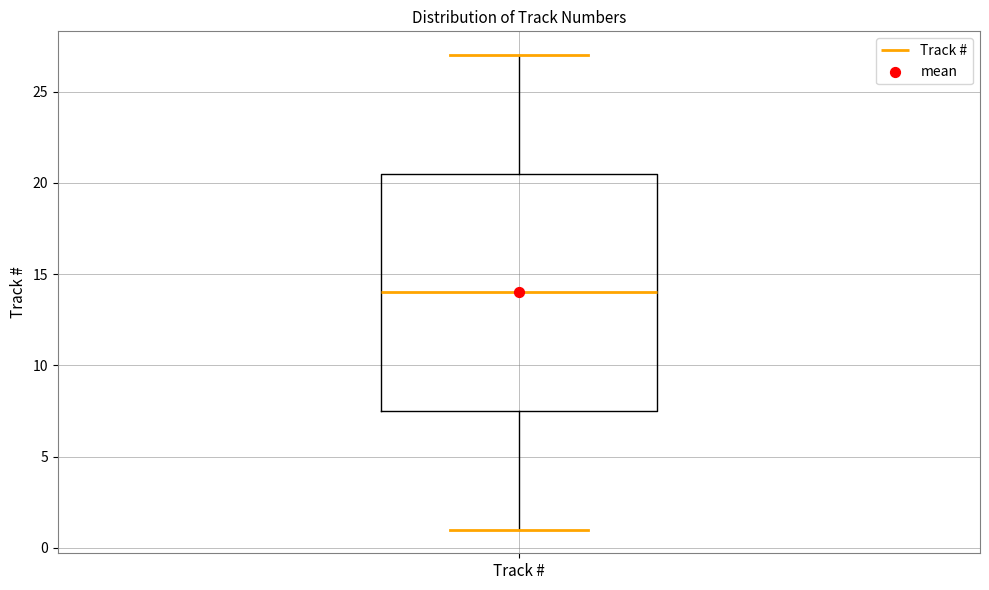

Where does the median line of the box for Track # sit on the y-axis? The values are not printed on the chart, so give them approximately, as read against the axis.

14.0